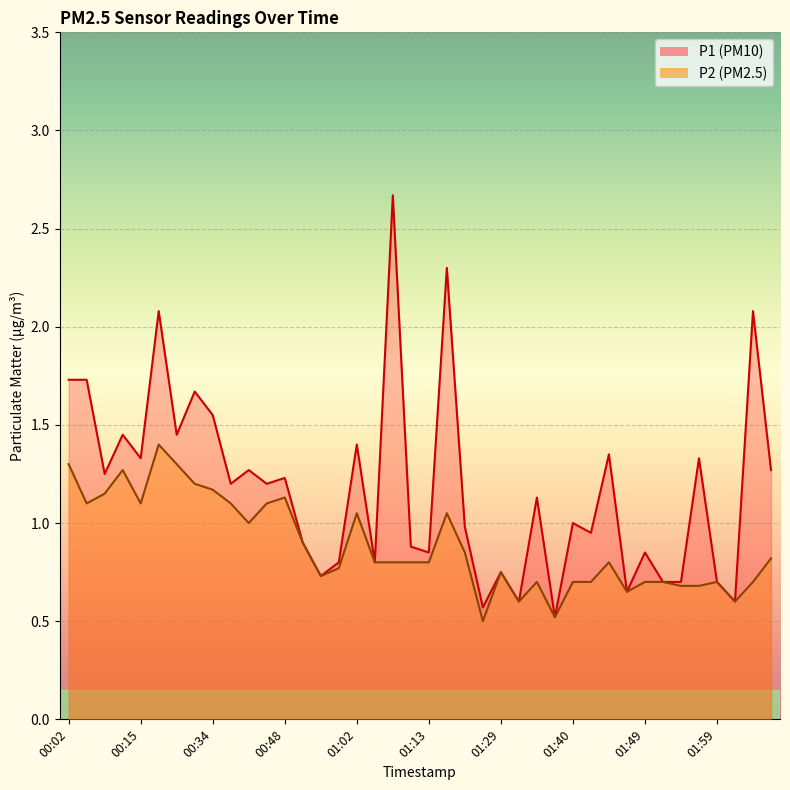

At which category is the sum across all series the highest?

00:22